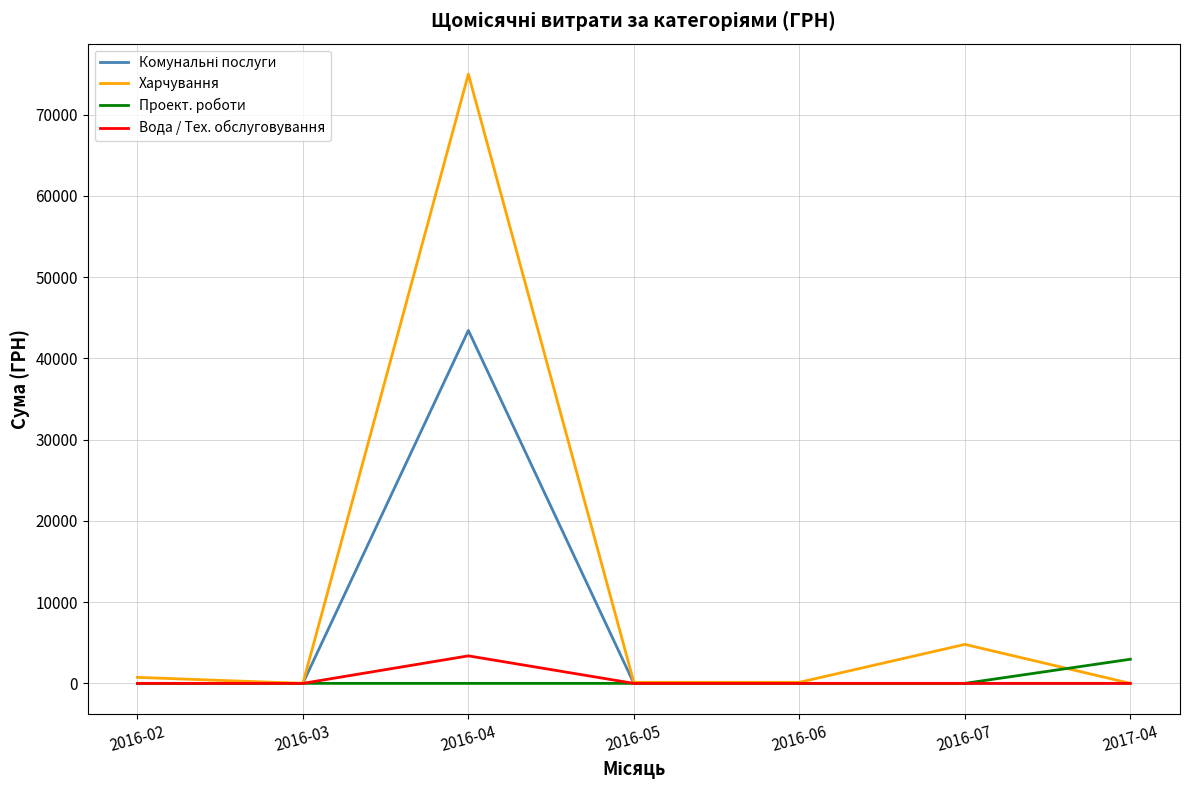

Which category has the highest value across all series?

2016-04